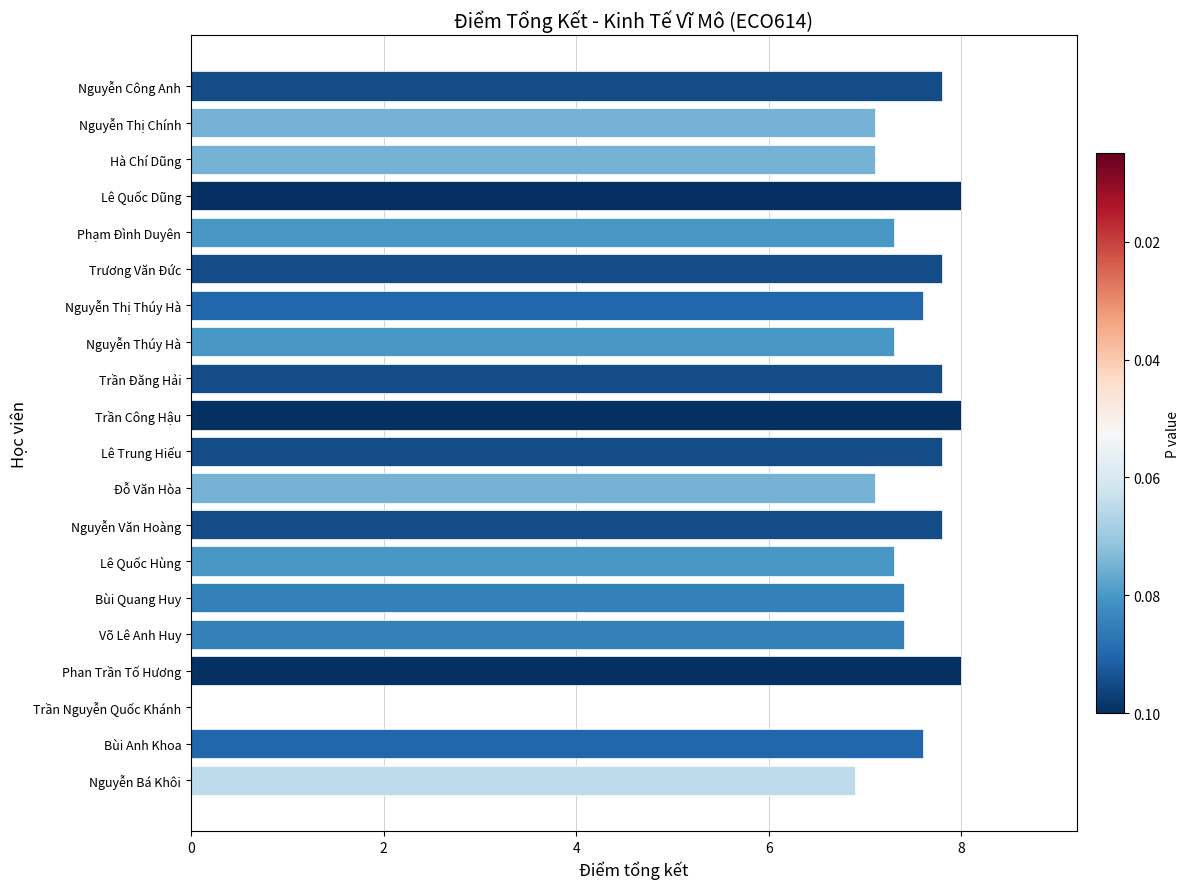

Reading bottom to top, what are all the values shown in this chart?

Nguyễn Bá Khôi=6.9	Bùi Anh Khoa=7.6	Trần Nguyễn Quốc Khánh=0.0	Phan Trần Tố Hương=8.0	Võ Lê Anh Huy=7.4	Bùi Quang Huy=7.4	Lê Quốc Hùng=7.3	Nguyễn Văn Hoàng=7.8	Đỗ Văn Hòa=7.1	Lê Trung Hiếu=7.8	Trần Công Hậu=8.0	Trần Đăng Hải=7.8	Nguyễn Thúy Hà=7.3	Nguyễn Thị Thúy Hà=7.6	Trương Văn Đức=7.8	Phạm Đình Duyên=7.3	Lê Quốc Dũng=8.0	Hà Chí Dũng=7.1	Nguyễn Thị Chính=7.1	Nguyễn Công Anh=7.8